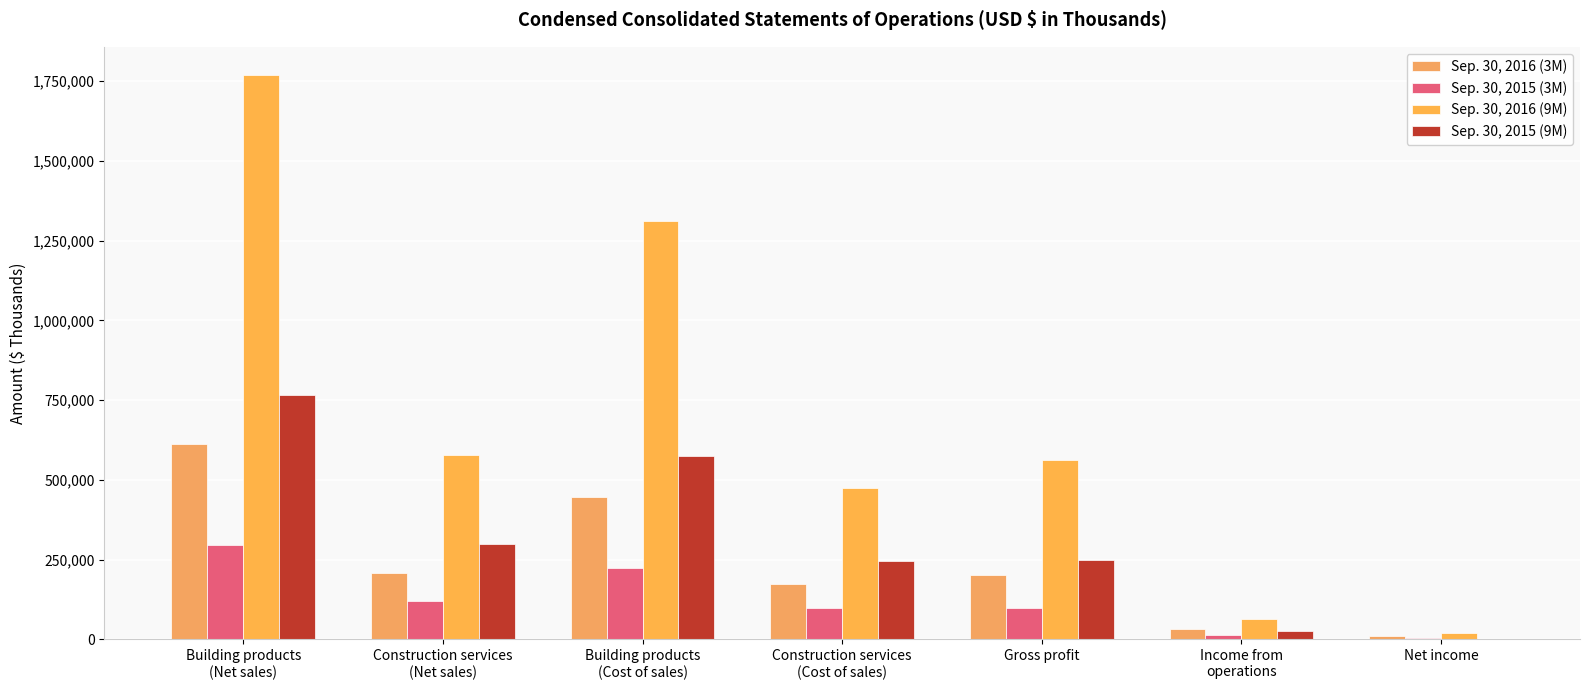

At which category is the sum across all series the highest?

Building products
(Net sales)